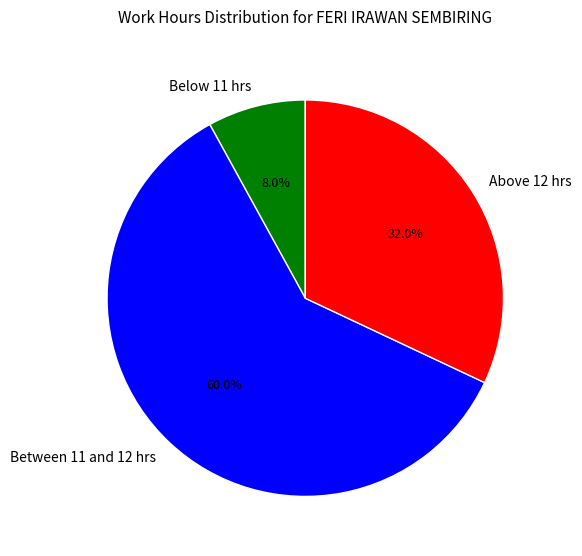

To the nearest percent, what is the difference between the largest and smallest slice percentages?

52%